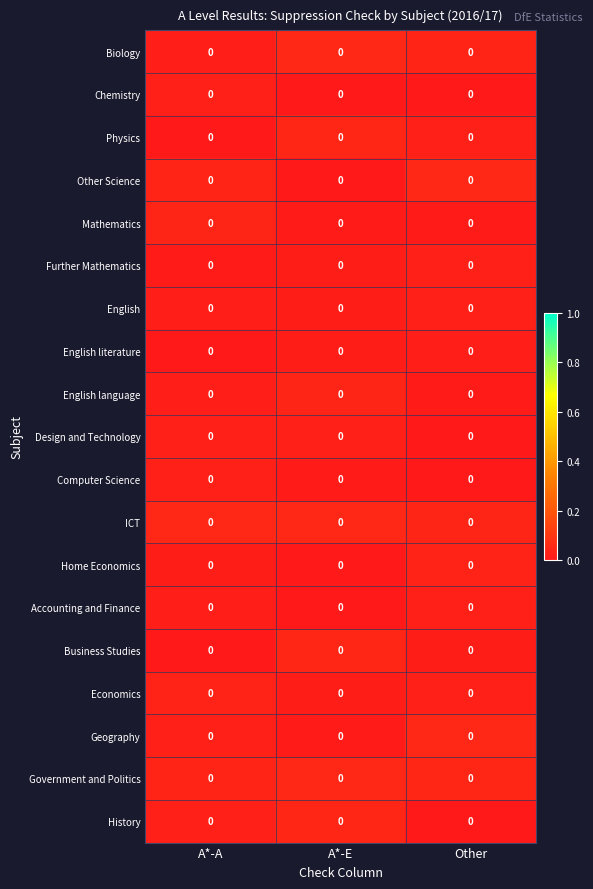

Reading left to right, extract all data points from this chart.

Biology: A*-A=0.0	A*-E=0.0	Other=0.0
Chemistry: A*-A=0.0	A*-E=0.0	Other=0.0
Physics: A*-A=0.0	A*-E=0.0	Other=0.0
Other Science: A*-A=0.0	A*-E=0.0	Other=0.0
Mathematics: A*-A=0.0	A*-E=0.0	Other=0.0
Further Mathematics: A*-A=0.0	A*-E=0.0	Other=0.0
English: A*-A=0.0	A*-E=0.0	Other=0.0
English literature: A*-A=0.0	A*-E=0.0	Other=0.0
English language: A*-A=0.0	A*-E=0.0	Other=0.0
Design and Technology: A*-A=0.0	A*-E=0.0	Other=0.0
Computer Science: A*-A=0.0	A*-E=0.0	Other=0.0
ICT: A*-A=0.0	A*-E=0.0	Other=0.0
Home Economics: A*-A=0.0	A*-E=0.0	Other=0.0
Accounting and Finance: A*-A=0.0	A*-E=0.0	Other=0.0
Business Studies: A*-A=0.0	A*-E=0.0	Other=0.0
Economics: A*-A=0.0	A*-E=0.0	Other=0.0
Geography: A*-A=0.0	A*-E=0.0	Other=0.0
Government and Politics: A*-A=0.0	A*-E=0.0	Other=0.0
History: A*-A=0.0	A*-E=0.0	Other=0.0